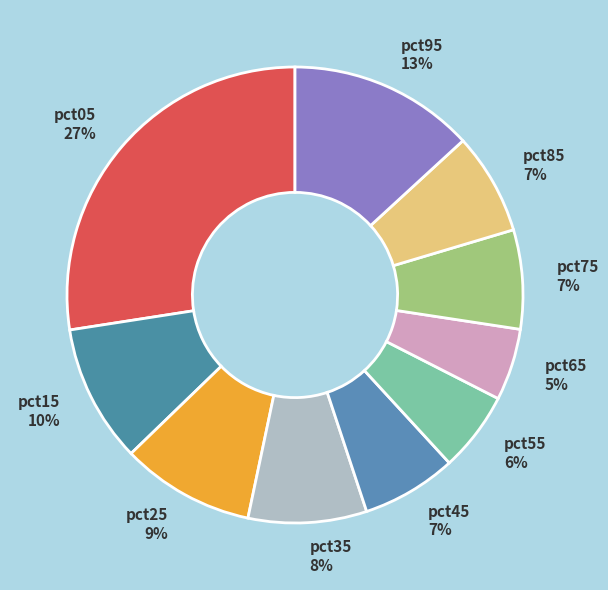

Which has a higher value, pct15 10% or pct45 7%?

pct15 10%